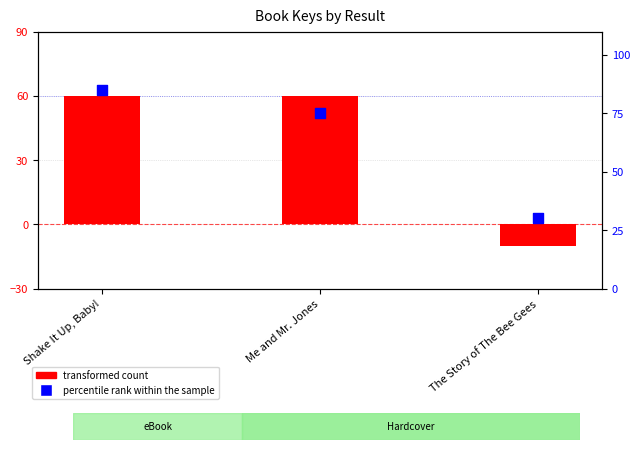

Which series reaches the minimum Y coordinate?

transformed count